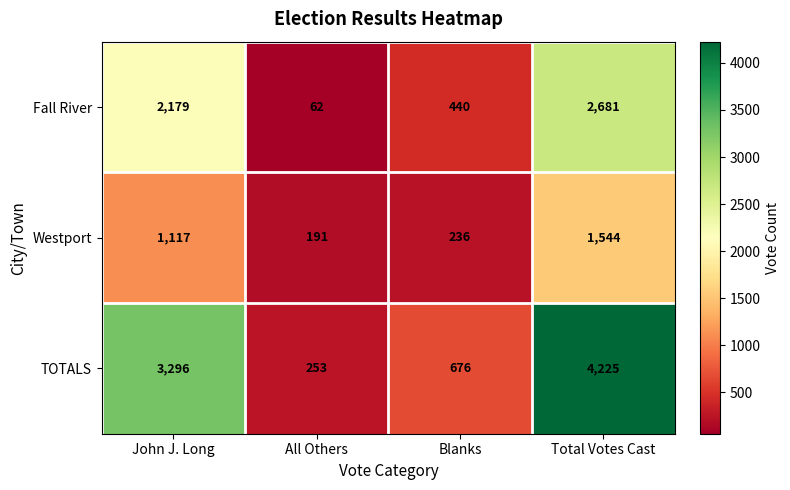

Rank the series at Total Votes Cast from lowest to highest value.

Westport, Fall River, TOTALS